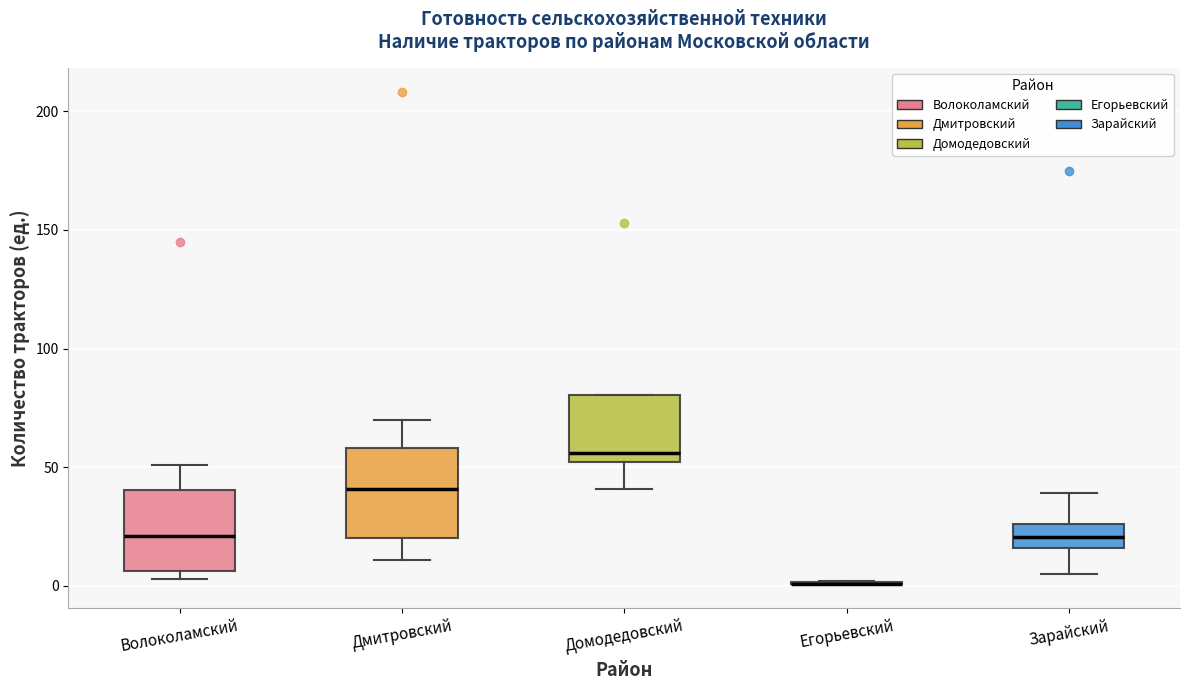

Reading left to right, read every box against the y-axis: the position of its median line, the range the box covers, and the ends of its whiskers. The values are not printed on the chart, so give them approximately, as read against the axis.

Волоколамский: median 20, box 5 to 40, whiskers 5 (just below the box's lower edge) to 50
Дмитровский: median 40, box 20 to 60, whiskers 10 to 70
Домодедовский: median 55, box 50 to 80, whiskers 40 to 80
Егорьевский: box collapsed to a line at 0, whiskers 0 to 0
Зарайский: median 20, box 15 to 25, whiskers 5 to 40